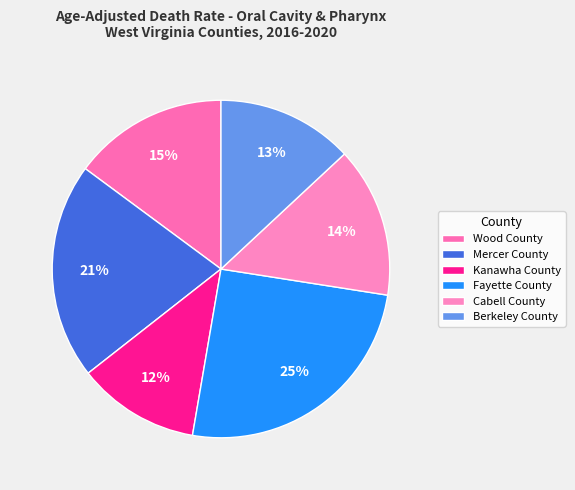

Does any single category account for the majority?

No